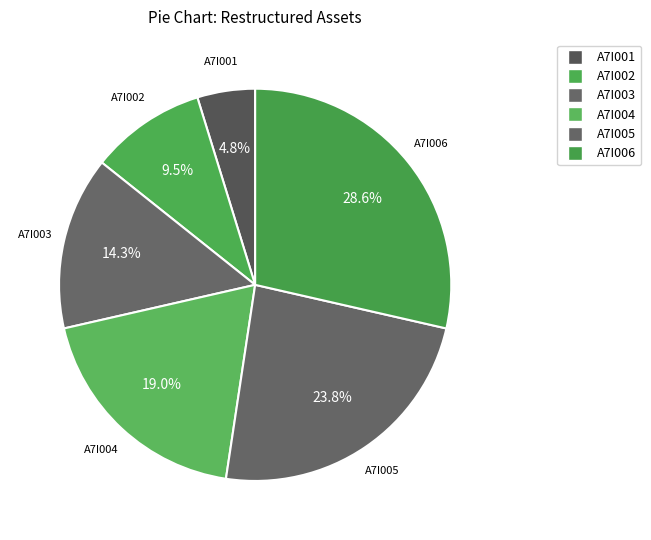

How many segments does this pie chart have?

6